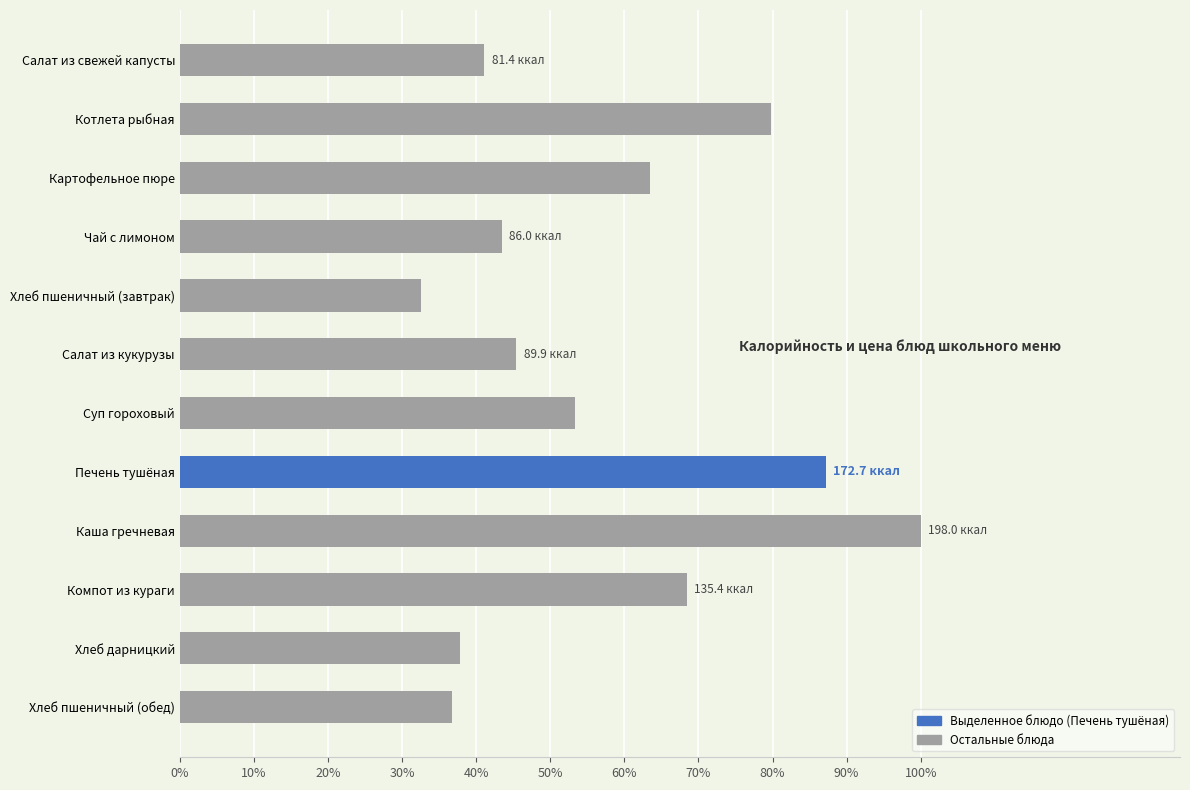

Are the bars horizontal?

Yes